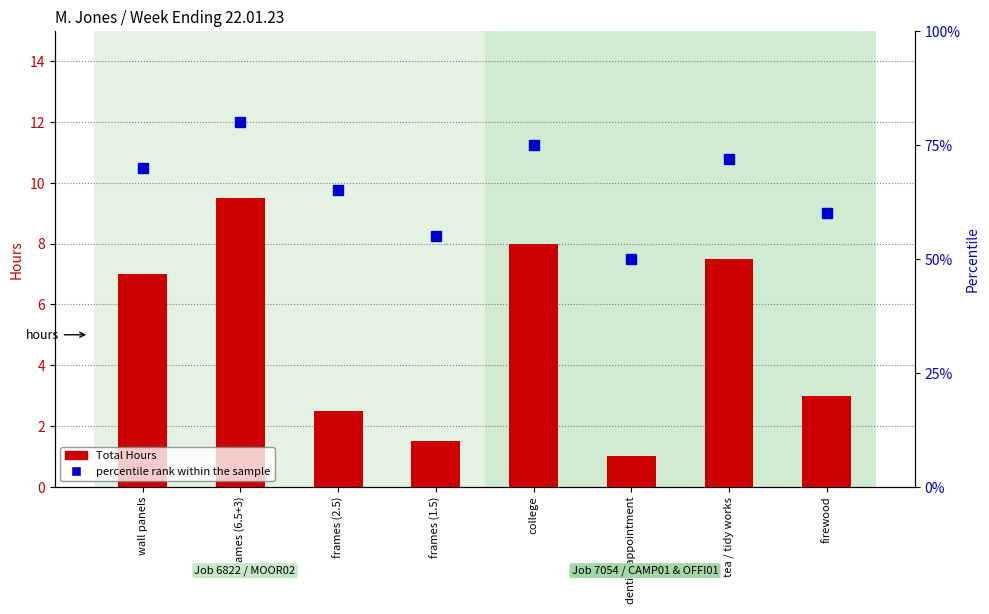

What is the label of the 1st bar from the left?

wall panels